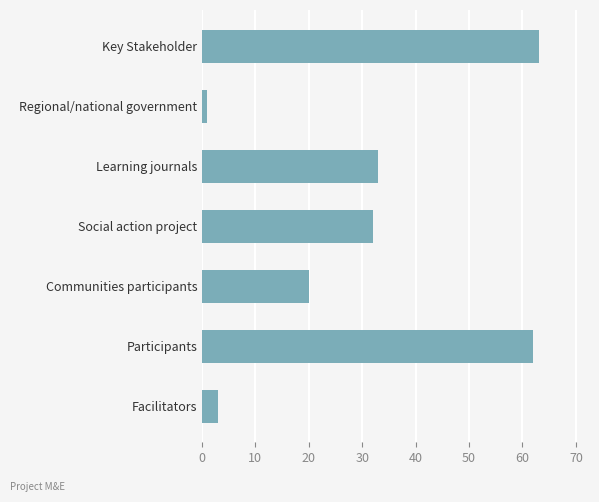

What is the approximate value at Social action project?

32